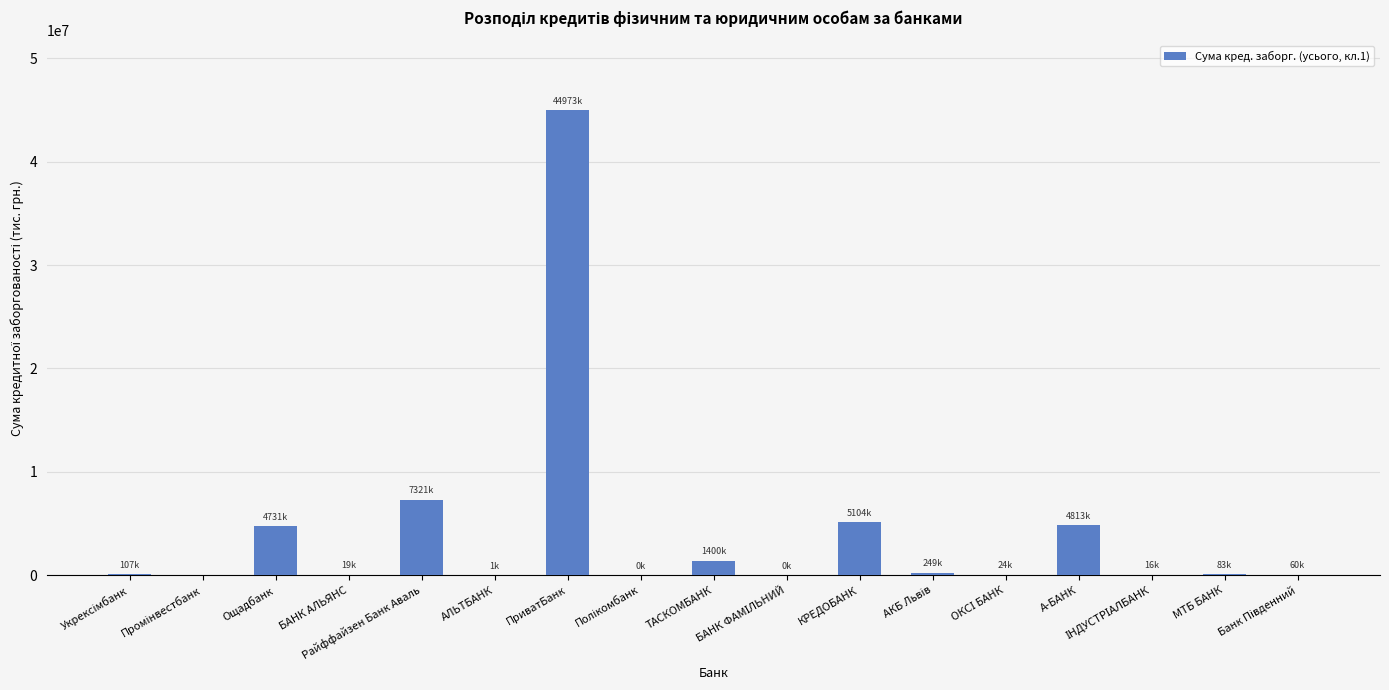

The value at Райффайзен Банк Аваль is 10761799.0. True or false?

False